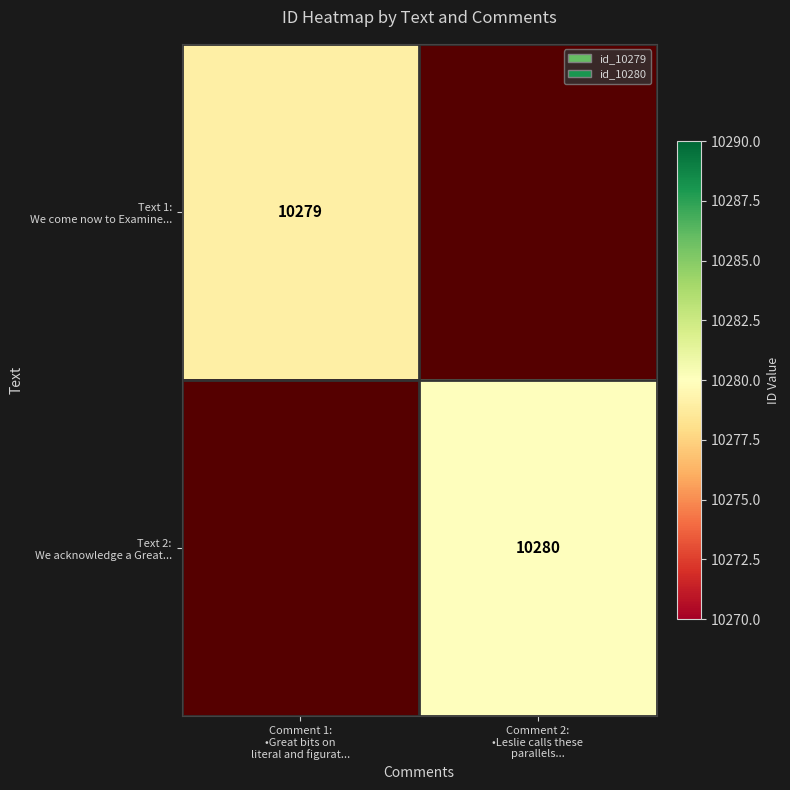

At which label does Text 1: We come now to Examine... reach its minimum?

Comment 1: •Great bits on literal and figurat...